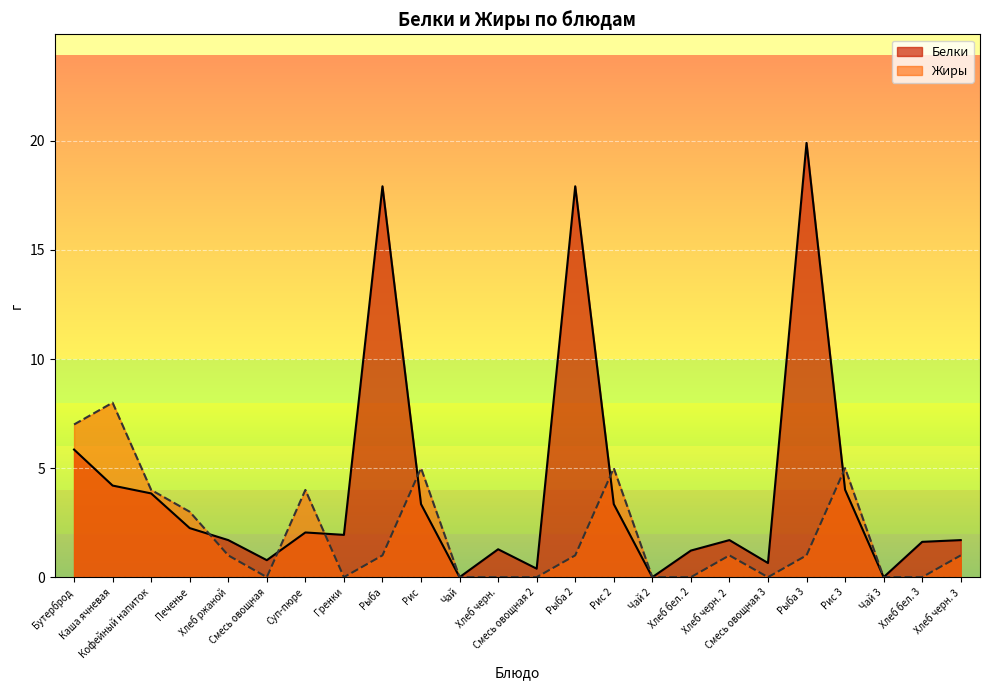

What is the difference between the Жиры values at Хлеб ржаной and Чай 2?

1.0